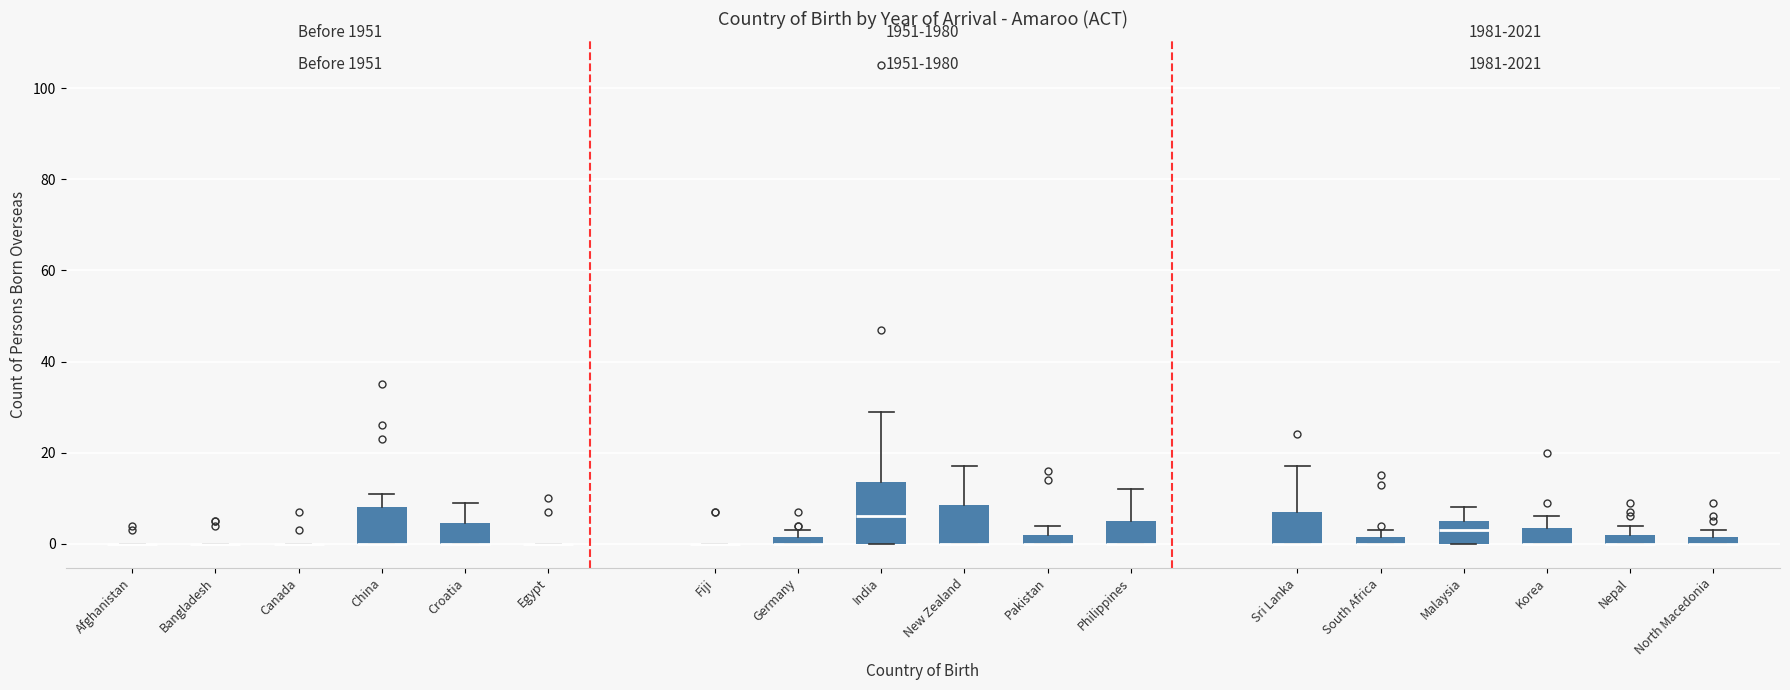

Which box is the tallest, from its lower edge to its upper edge?

India